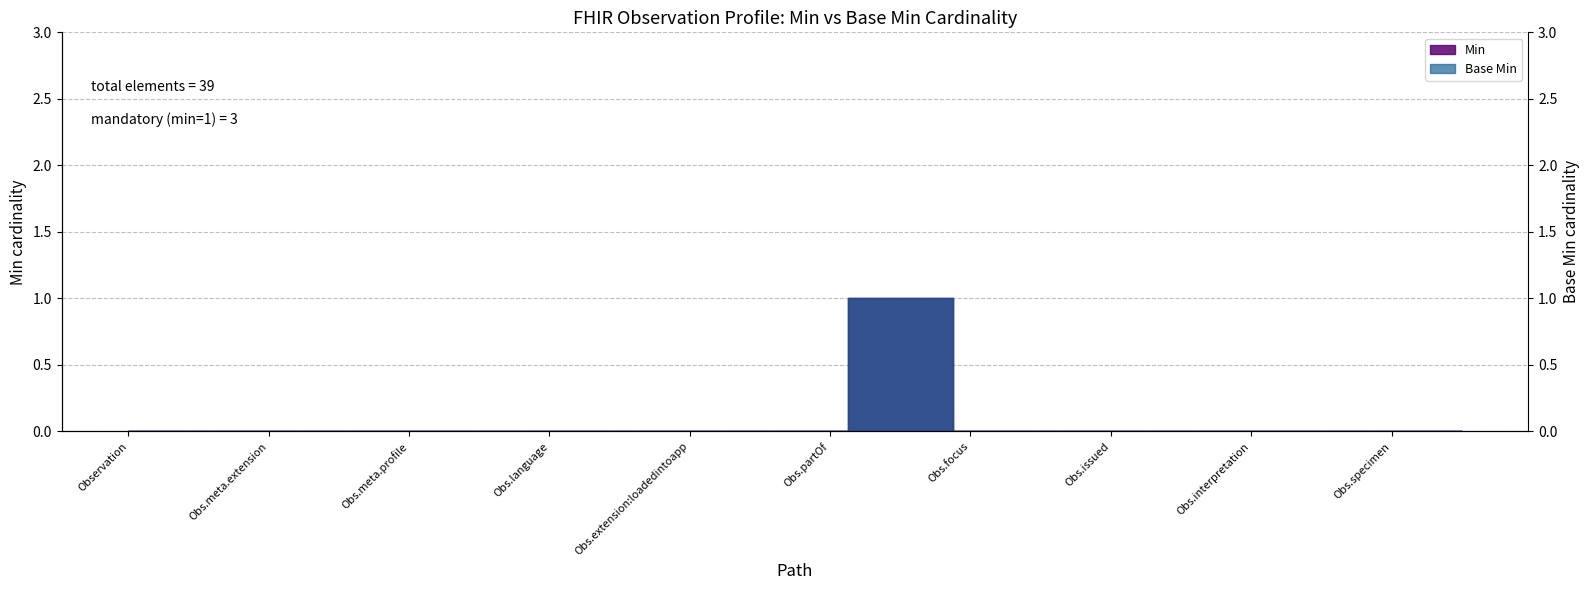

What are all the series names shown in the legend?

Min, Base Min